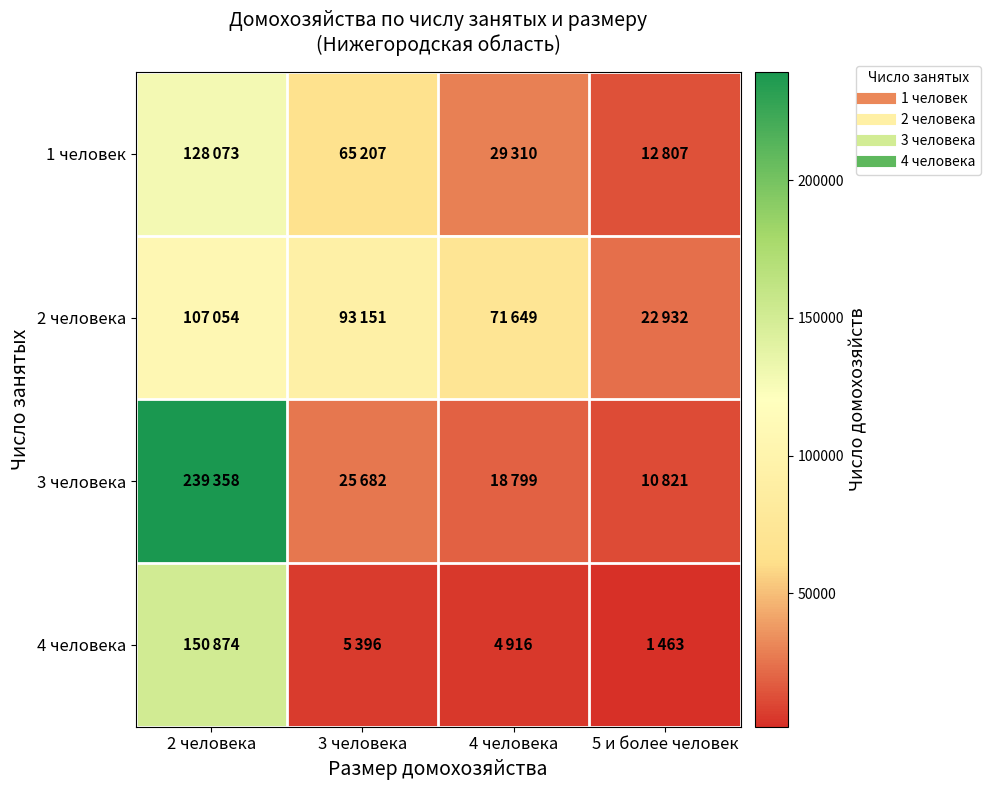

Rank the series by their maximum value, from highest to lowest.

3 человека, 4 человека, 1 человек, 2 человека